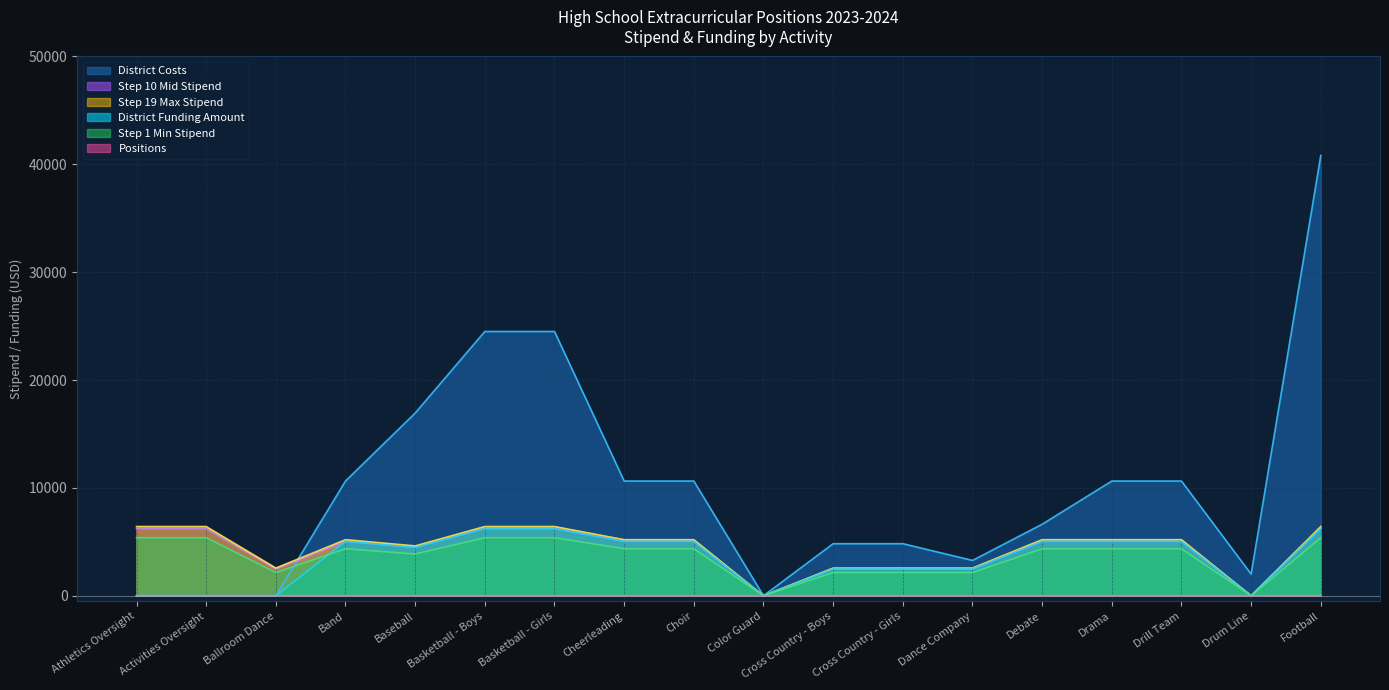

True or false: District Costs and District Funding Amount intersect in this chart.

False